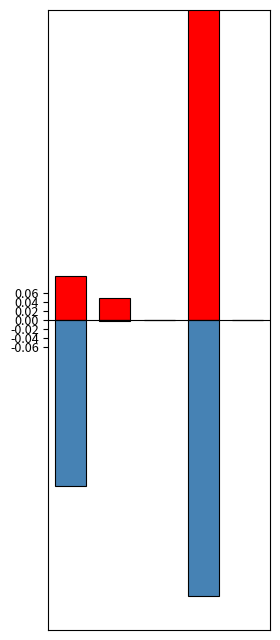

What is the sum of all Long values?

1.0